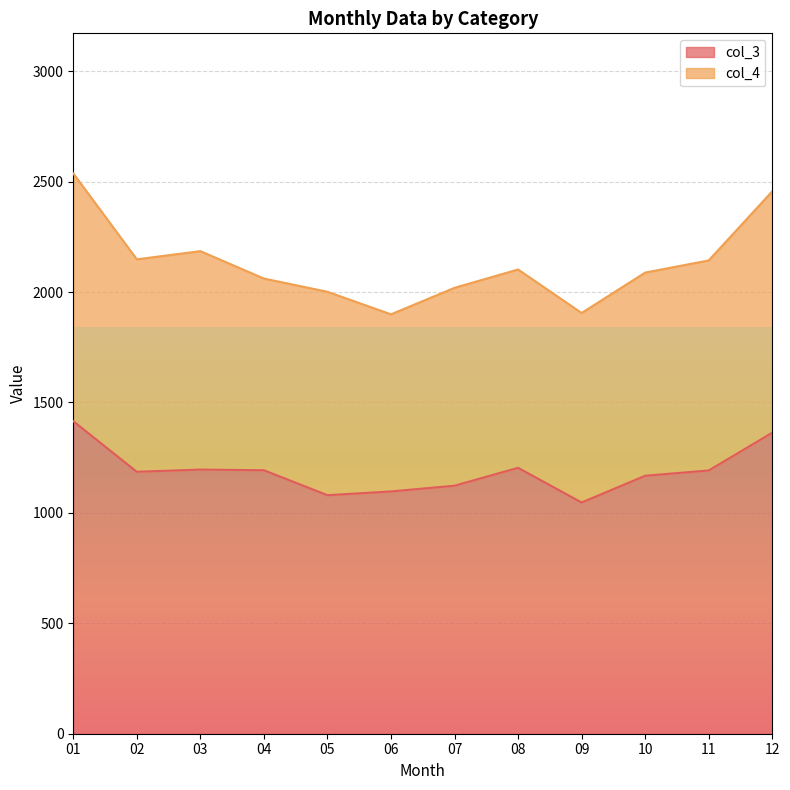

Count the number of values greater than 1192.

5